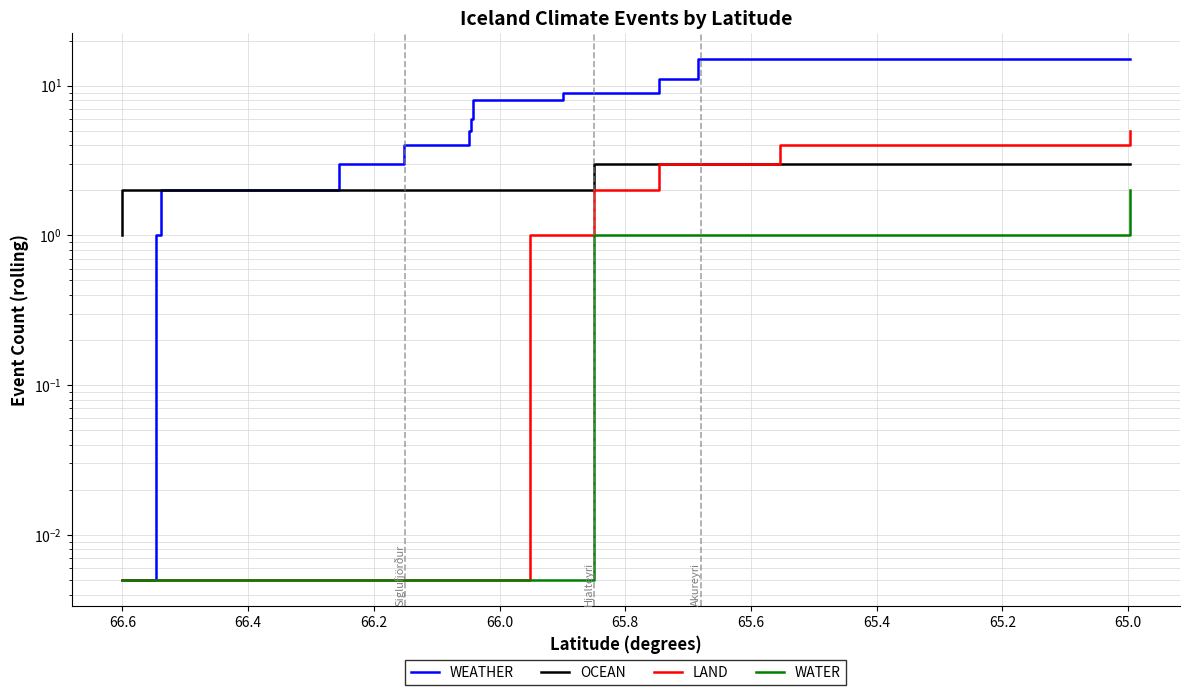

How many values in the OCEAN series are below 3?

15